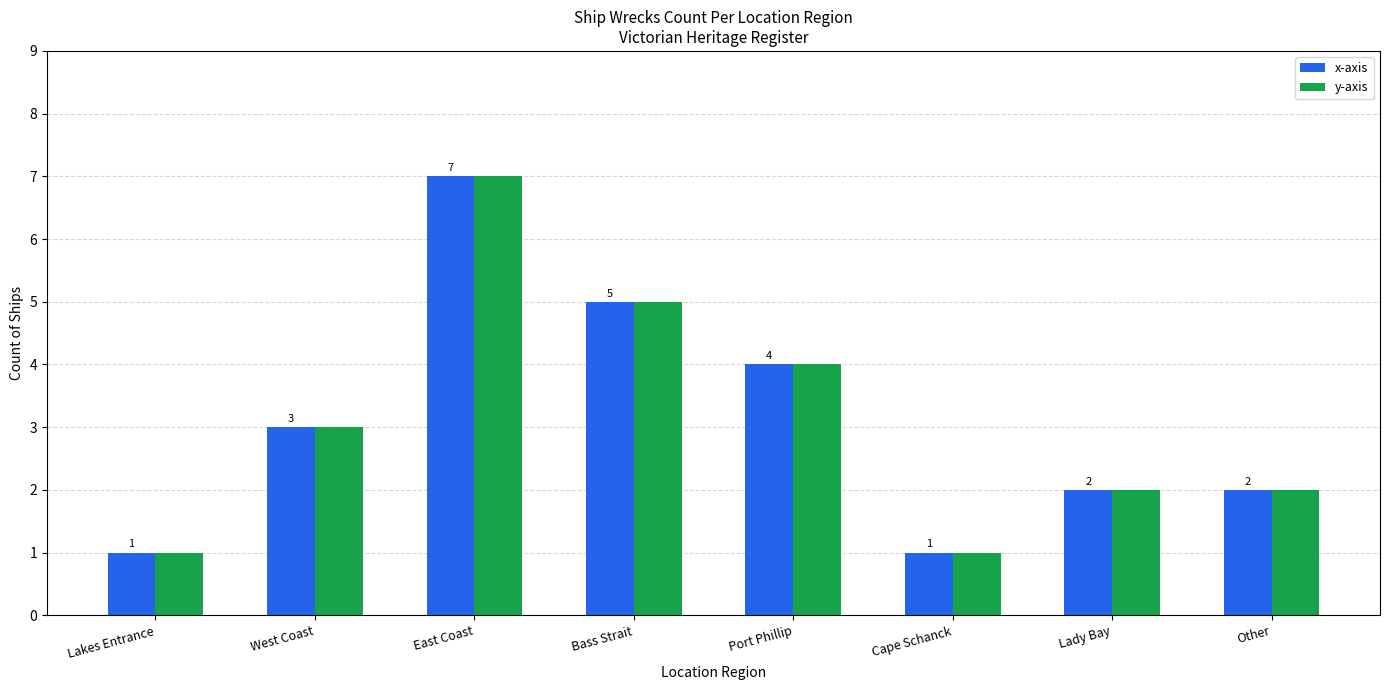

What is the difference between the second highest and minimum values in the y-axis series?

4